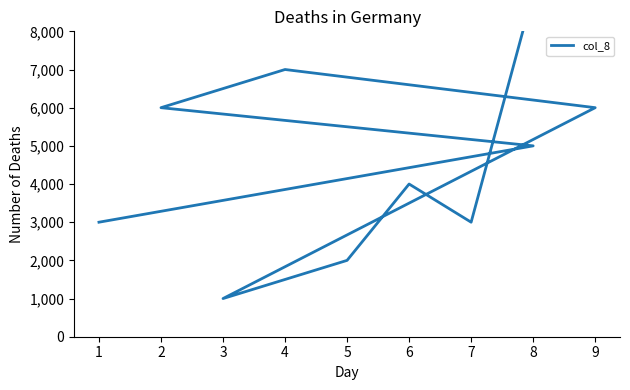

What is the value of the 9th point from the left?

3000